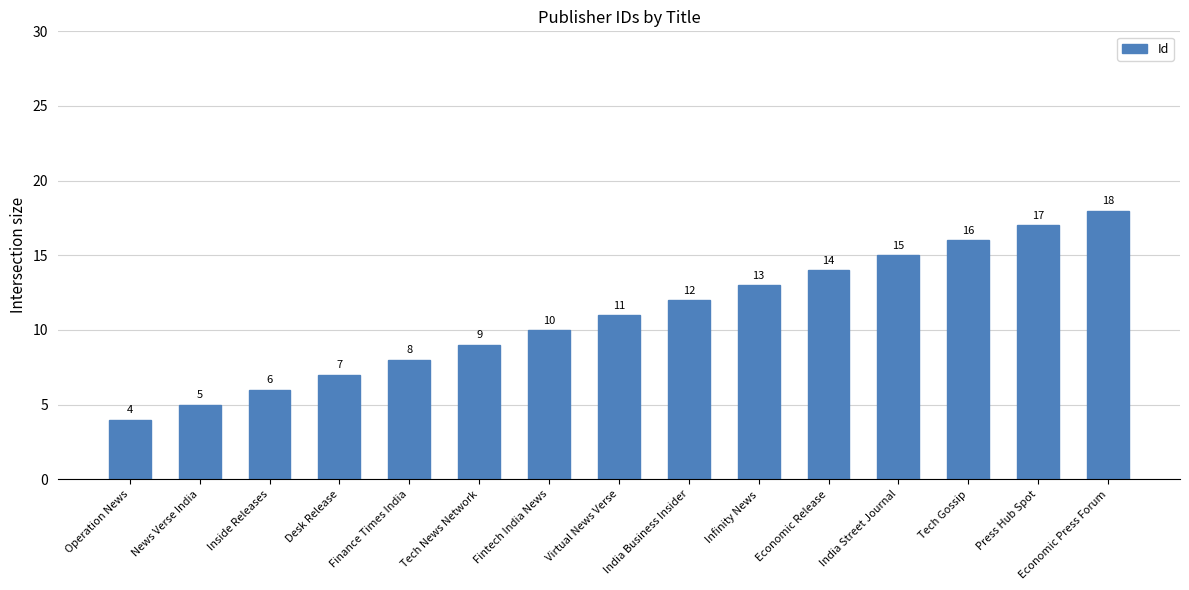

What is the difference between the maximum and second lowest values?

13